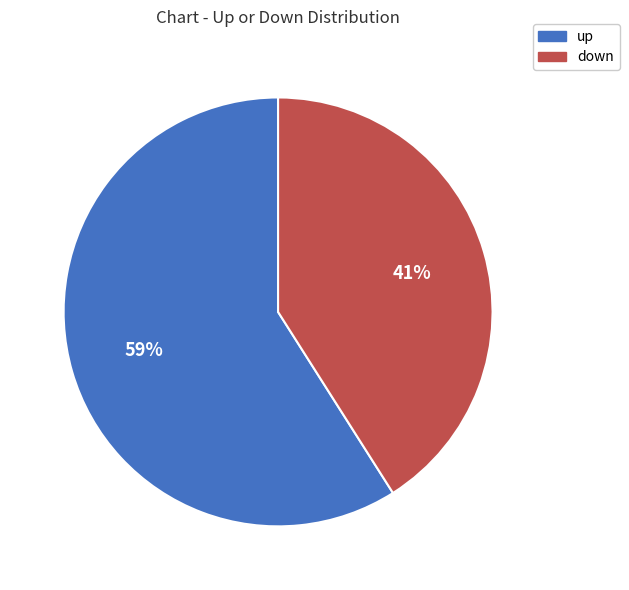

To the nearest percent, what is the difference between the largest and smallest slice percentages?

18%